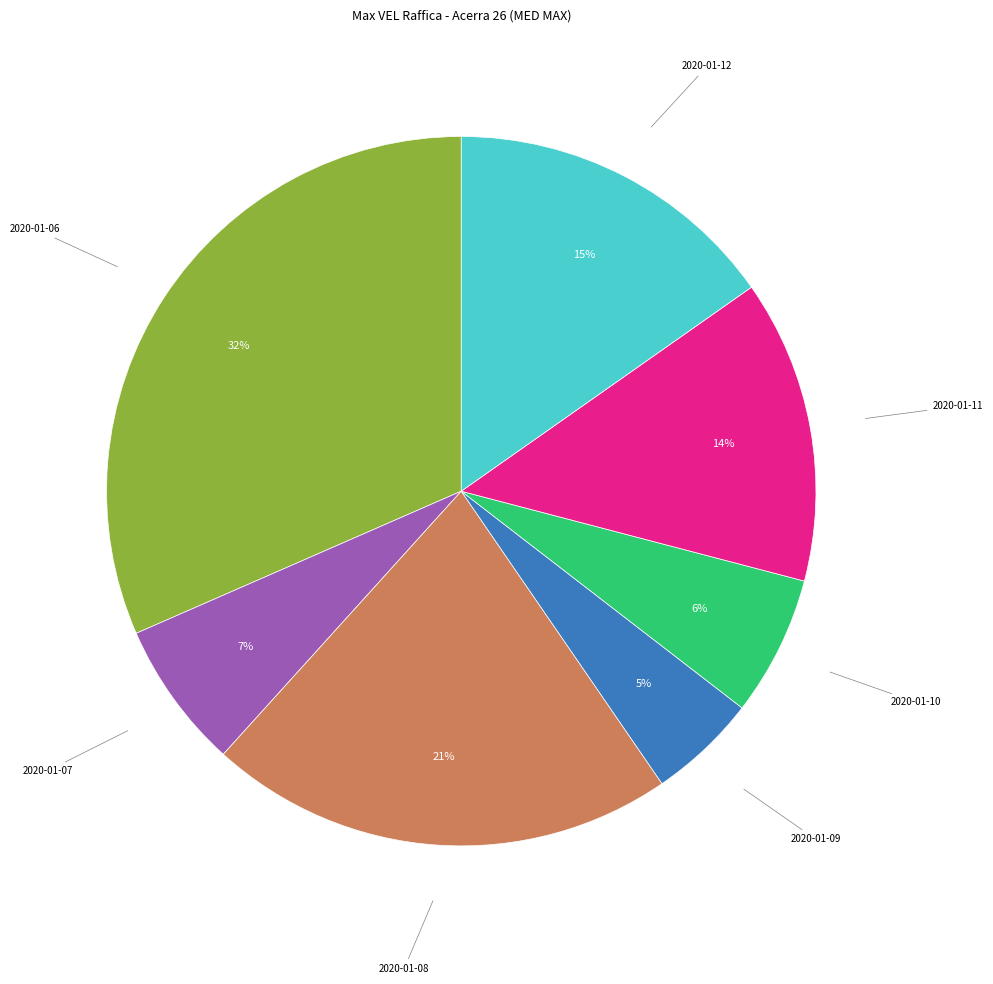

Combined, do 2020-01-09 and 2020-01-06 account for over 50%?

No